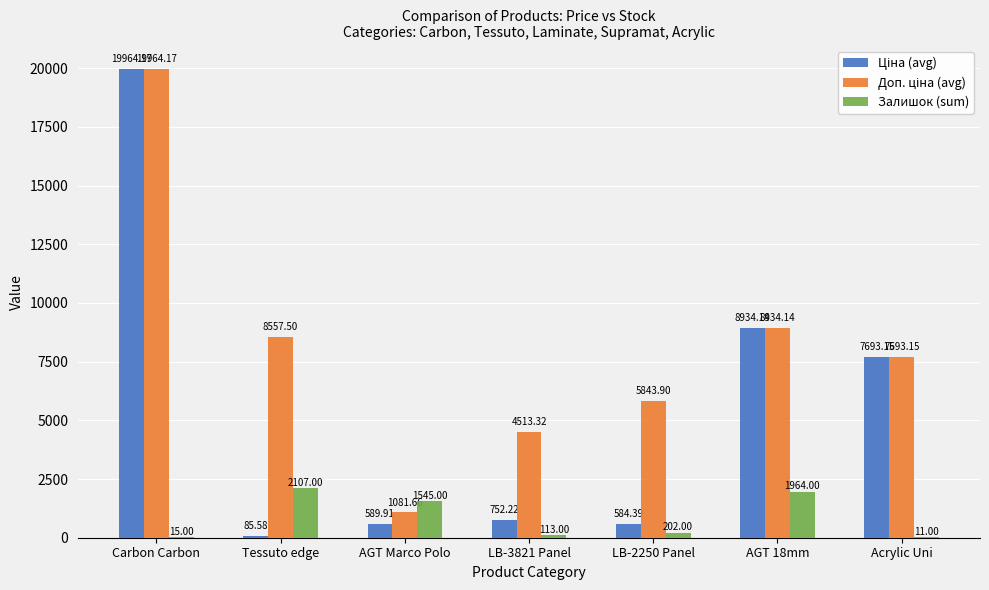

How many distinct data groups are displayed?

3